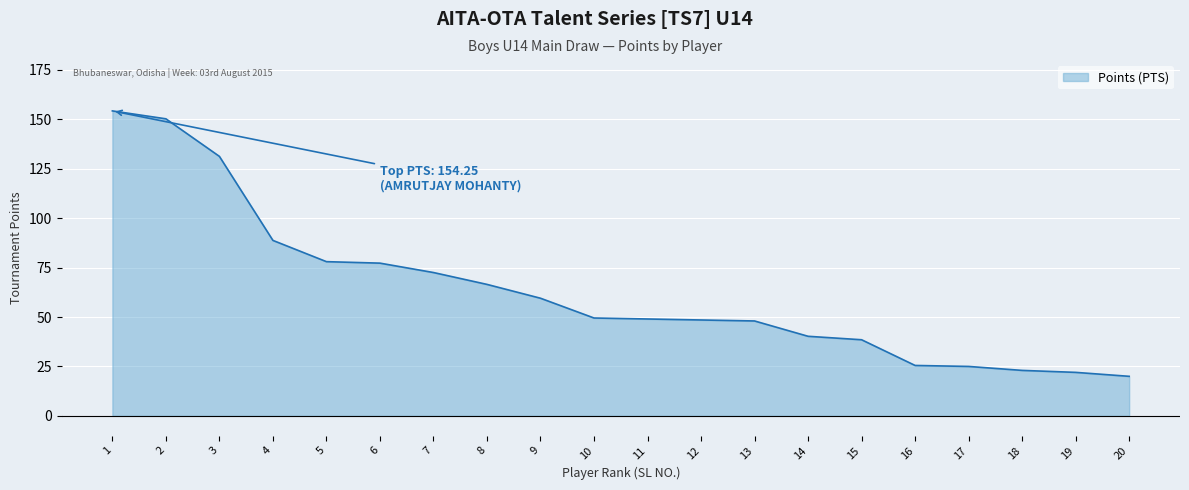

What is the ratio of the value at 8 to the value at 1?

0.4